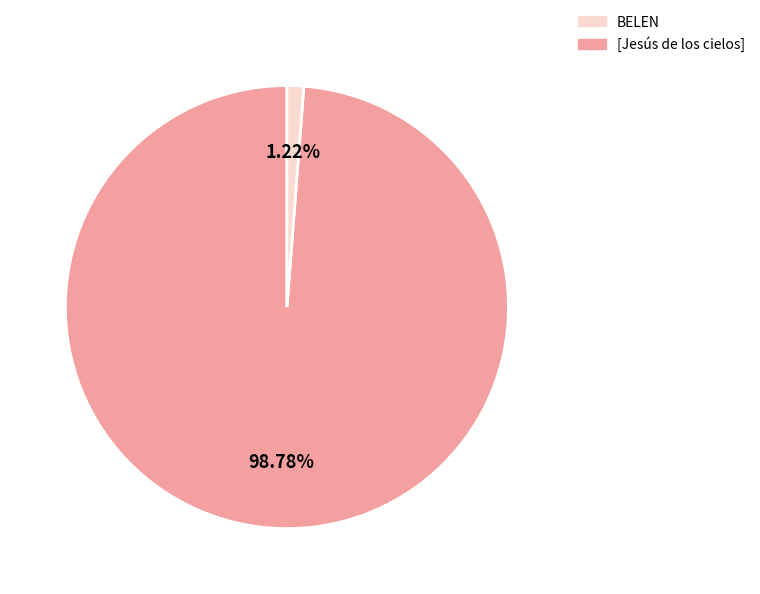

Does any single category account for the majority?

Yes